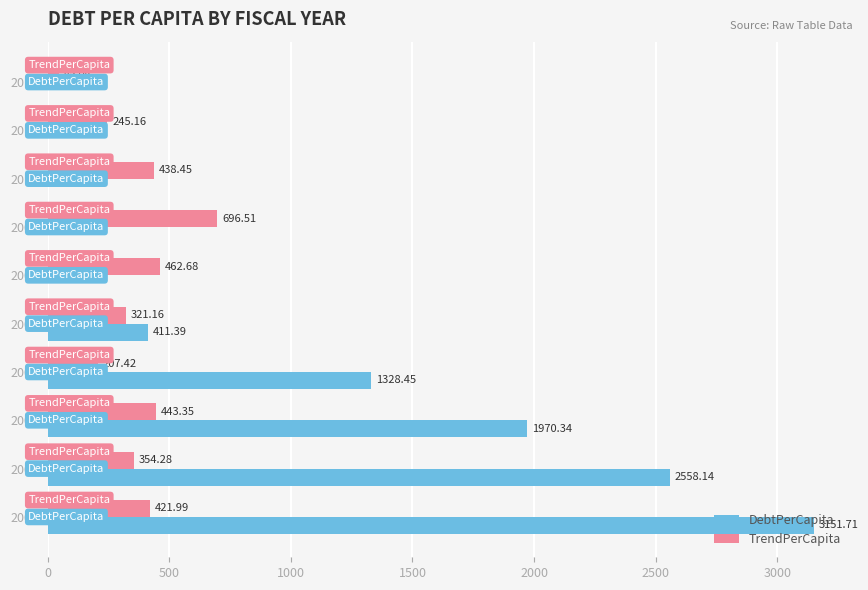

Which series has the largest total across all categories?

DebtPerCapita